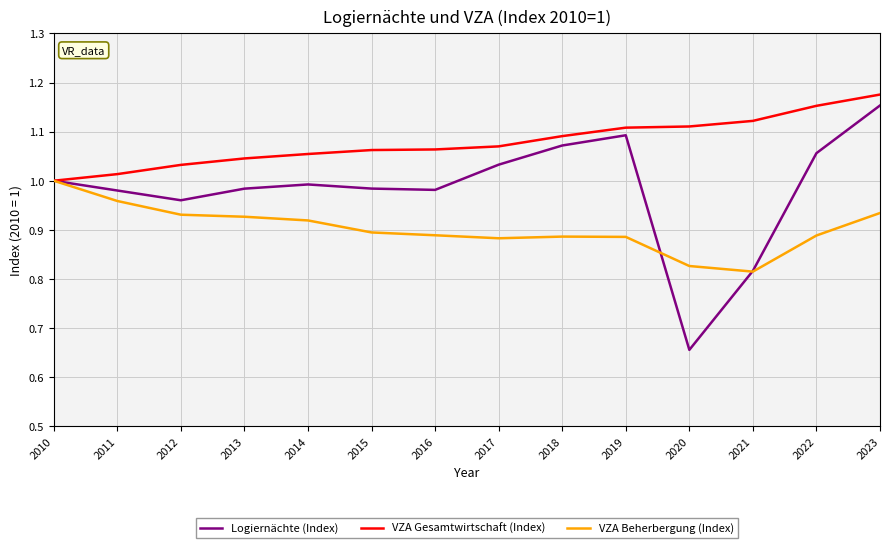

Which series changed the most between 2014 and 2021?

Logiernächte (Index)